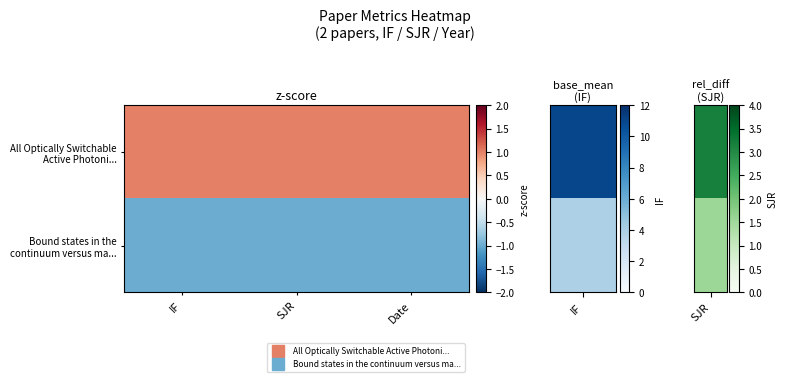

Which series has the largest range (max minus min)?

All Optically Switchable Active Photoni...